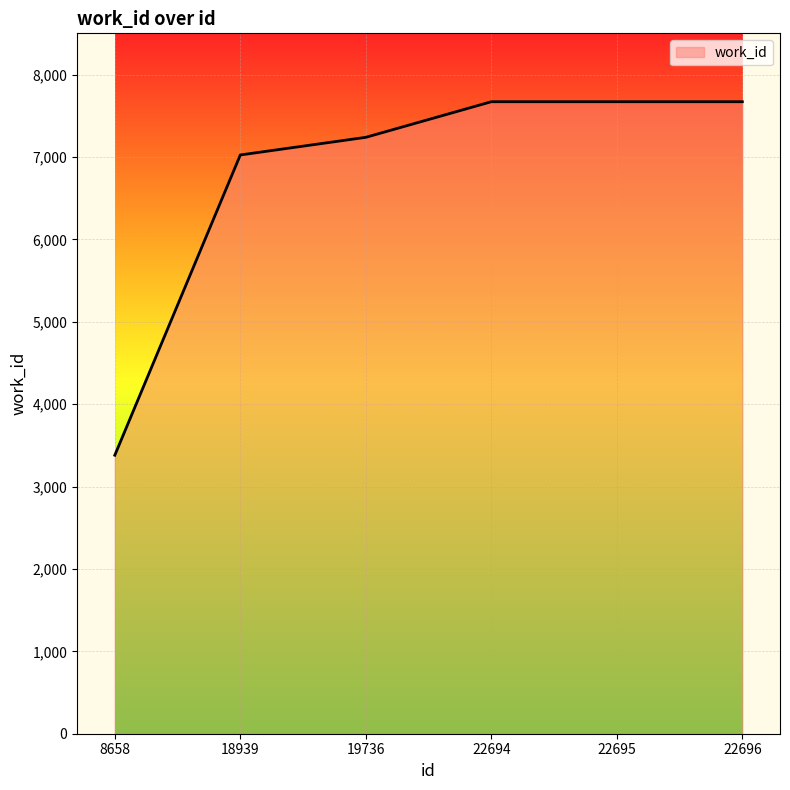

How many lines are shown in the chart?

1